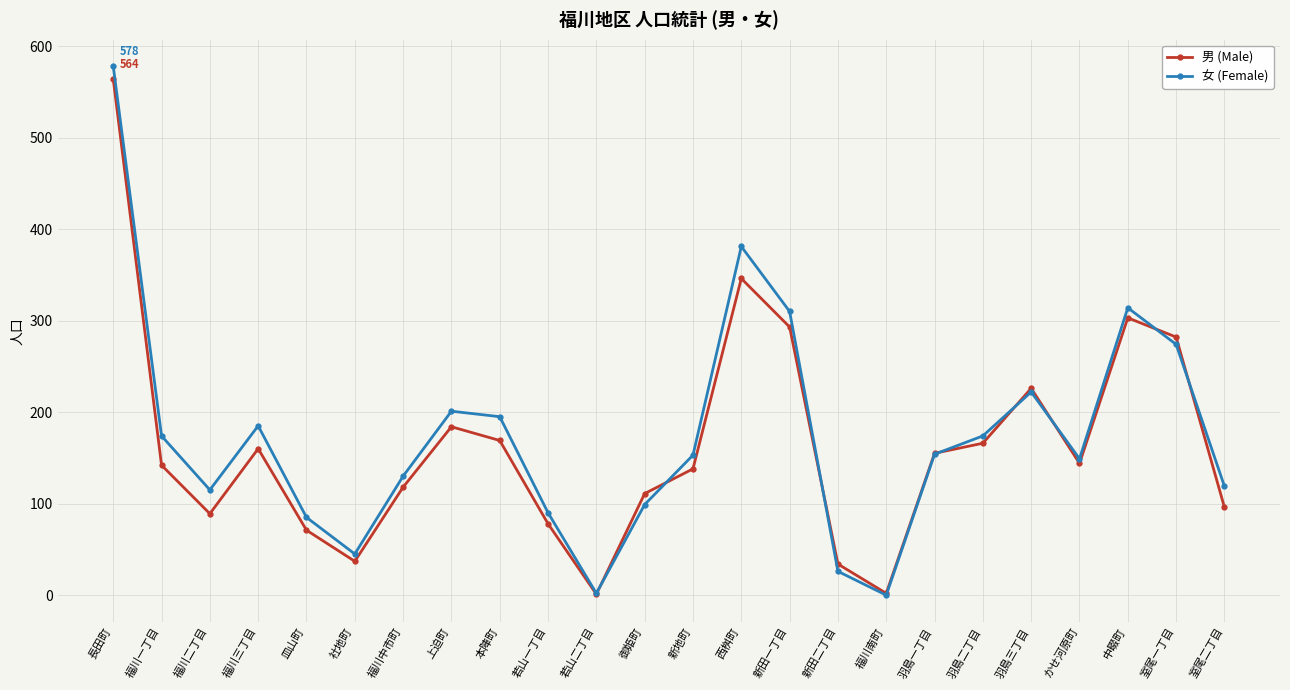

In 女 (Female), how many points are higher than both neighbors (excluding endpoints)?

5